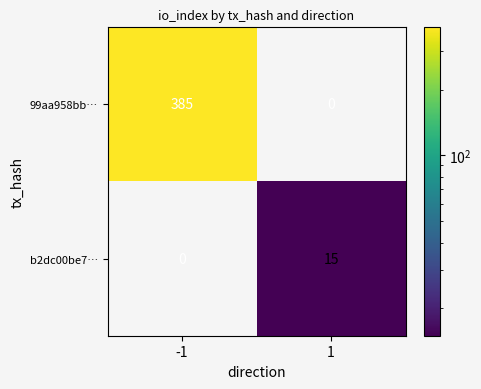

Rank the series by their maximum value, from lowest to highest.

b2dc00be7…, 99aa958bb…